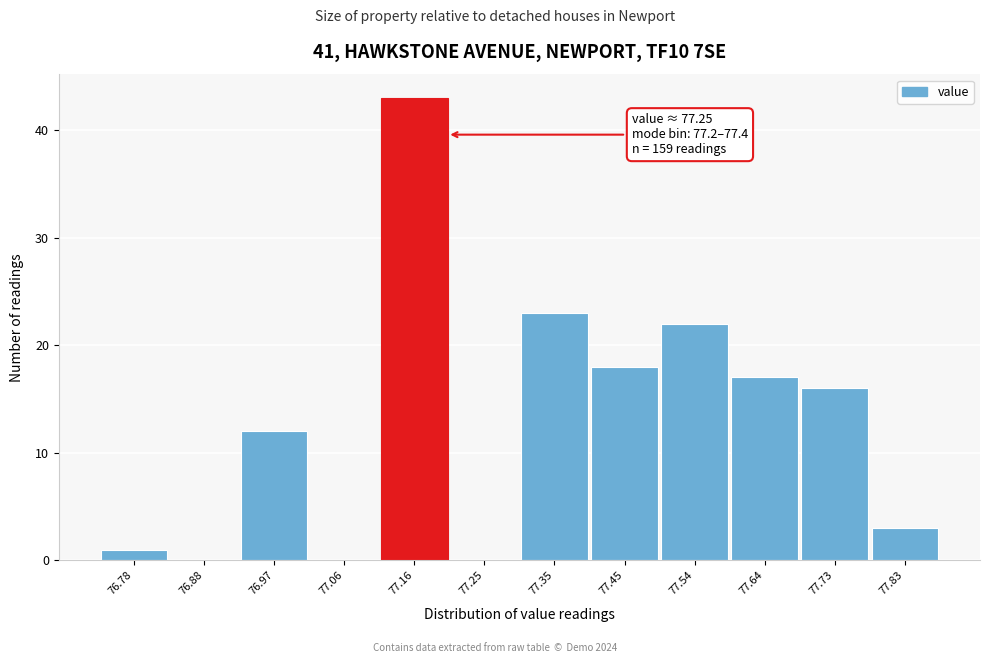

Reading left to right, list all the values displayed in this chart.

76.78=1	76.88=0	76.97=12	77.06=0	77.16=43	77.25=0	77.35=23	77.45=18	77.54=22	77.64=17	77.73=16	77.83=3